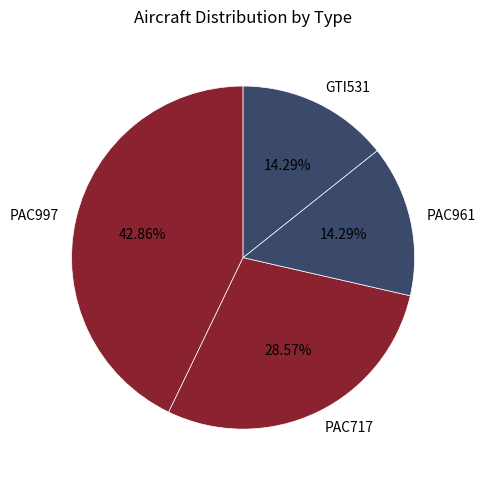

How many segments does this pie chart have?

4